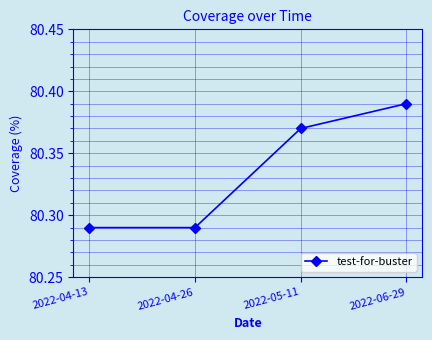

What position from the left is 2022-06-29?

4